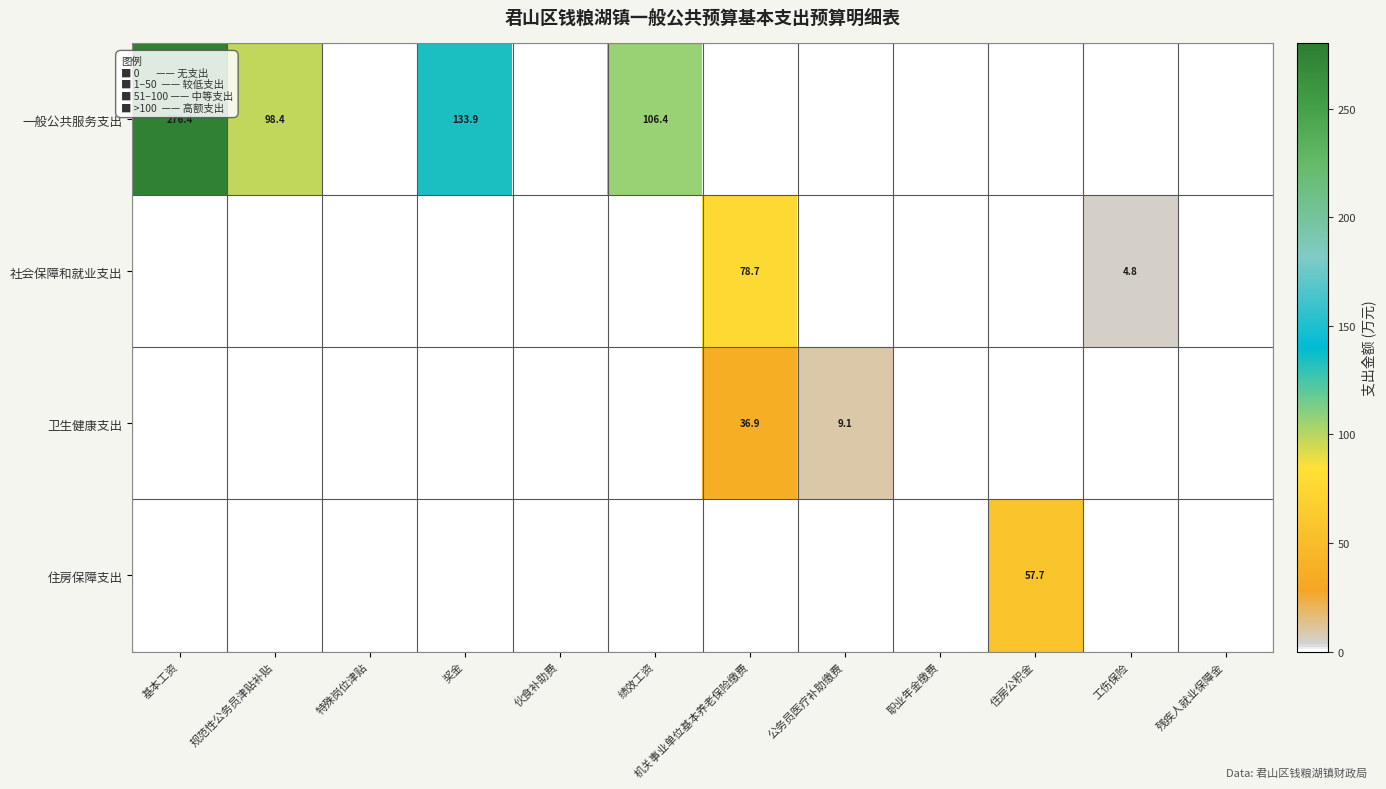

Where is 社会保障和就业支出 nearest to the value 39?

工伤保险